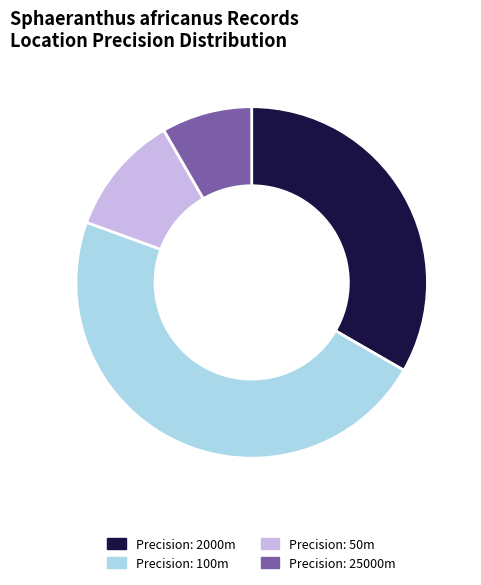

Approximately how many times larger is the value at Precision: 2000m compared to Precision: 100m?

0.7